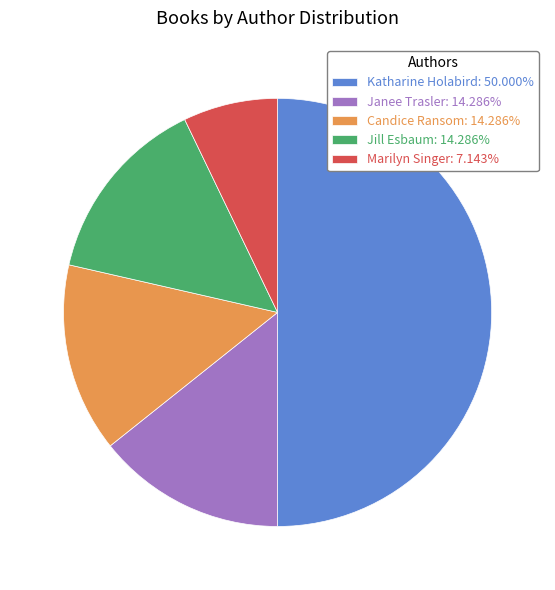

Does Jill Esbaum: 14.286% account for over 50% of the chart?

No